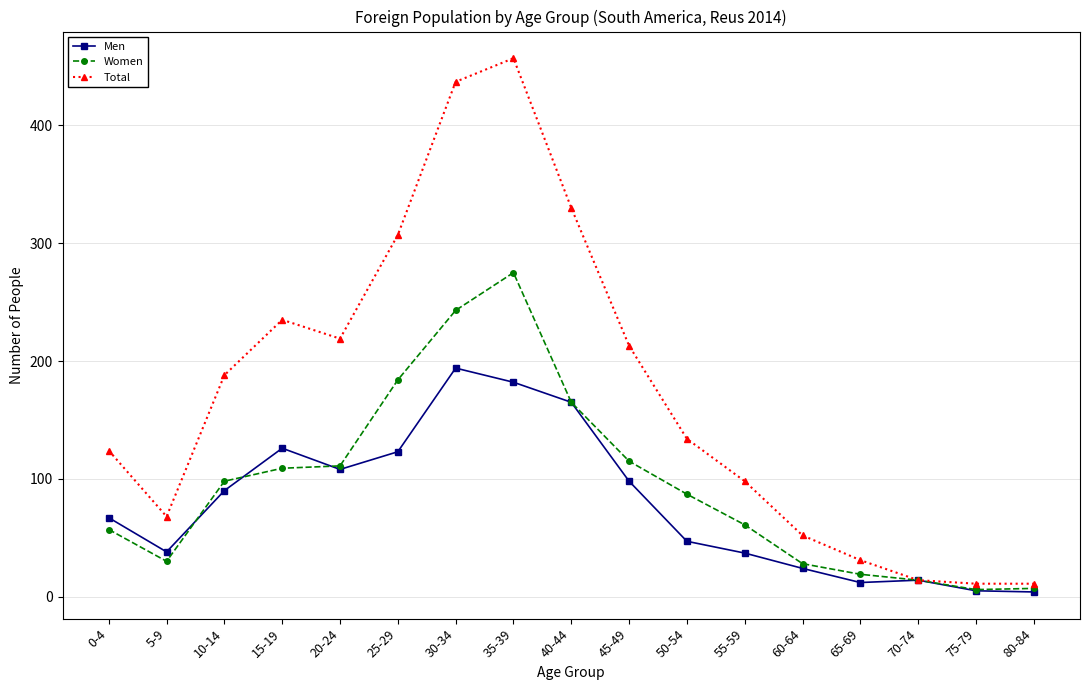

How many data points in Total are less than 134?

8